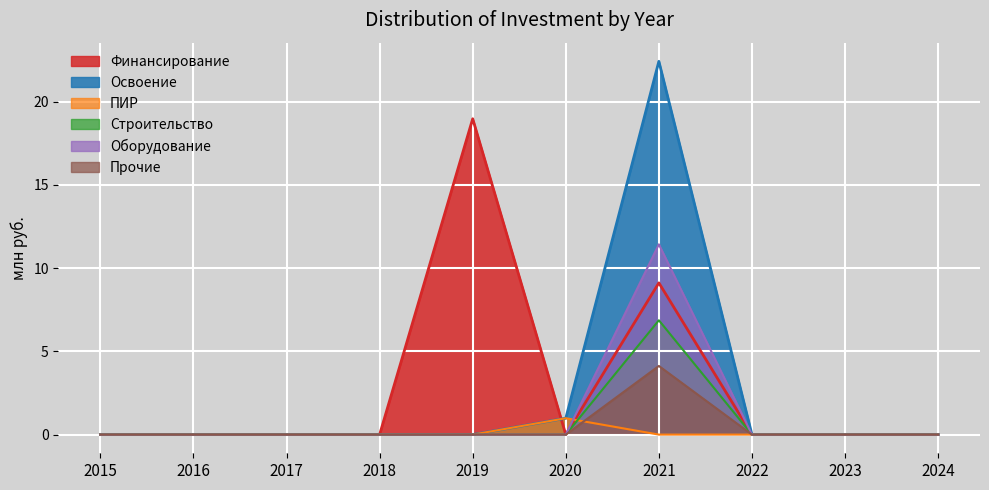

At which label does Освоение reach its peak?

2021